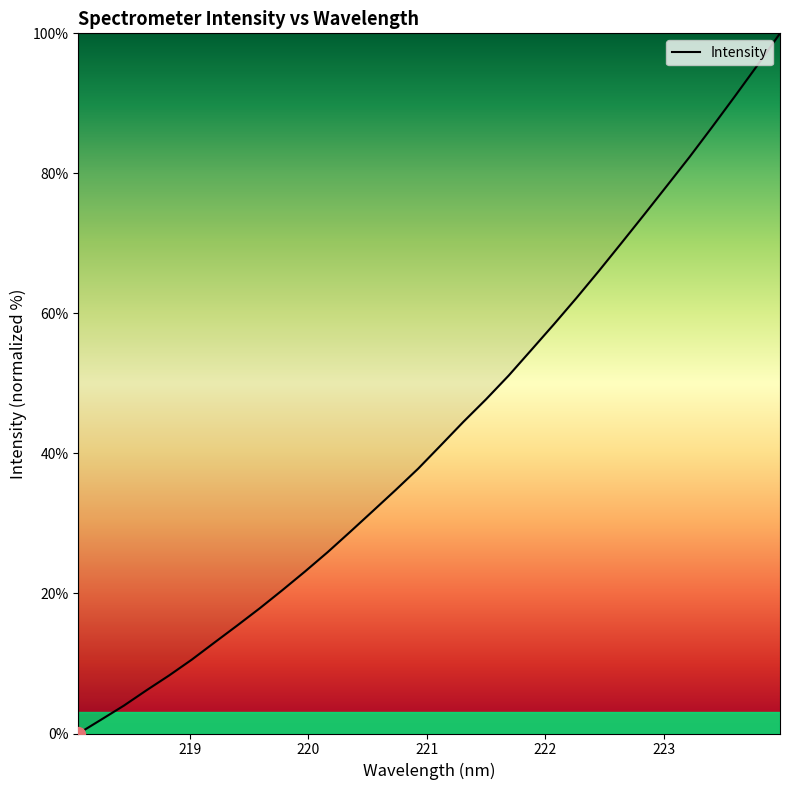

What is the maximum value shown in the chart?

100.0